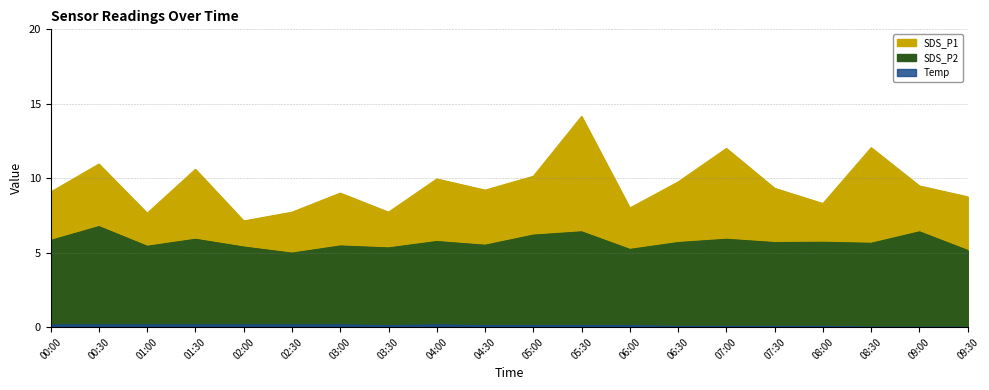

Which series has the largest range (max minus min)?

SDS_P1